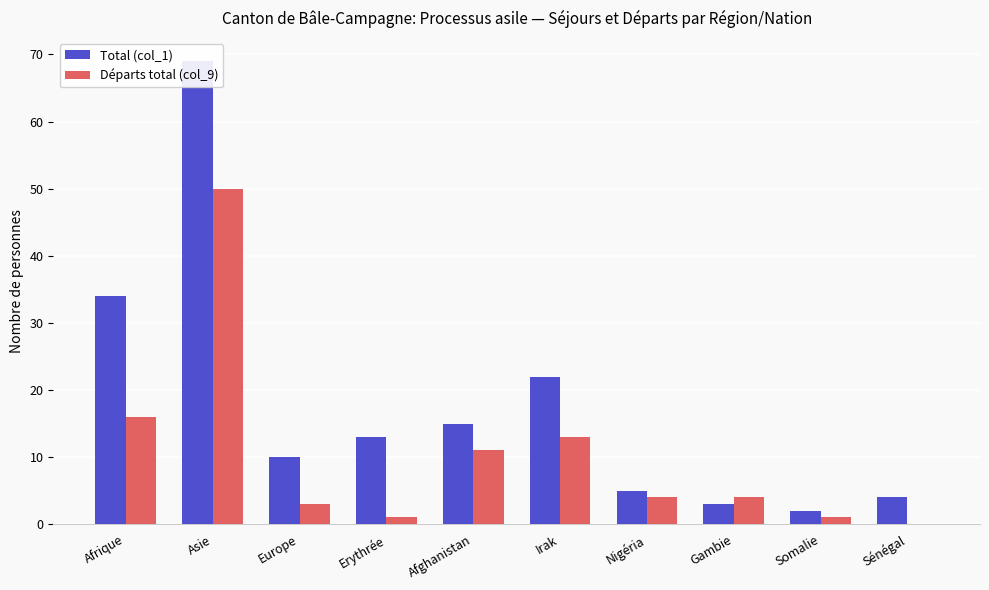

What is the highest value of the Départs total (col_9) series?

50